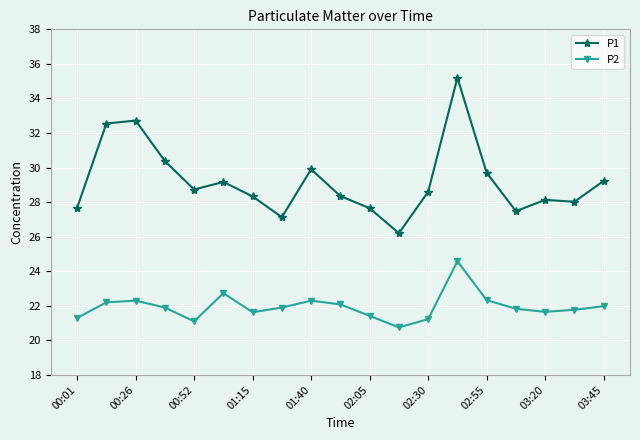

True or false: P2 and P1 intersect in this chart.

False